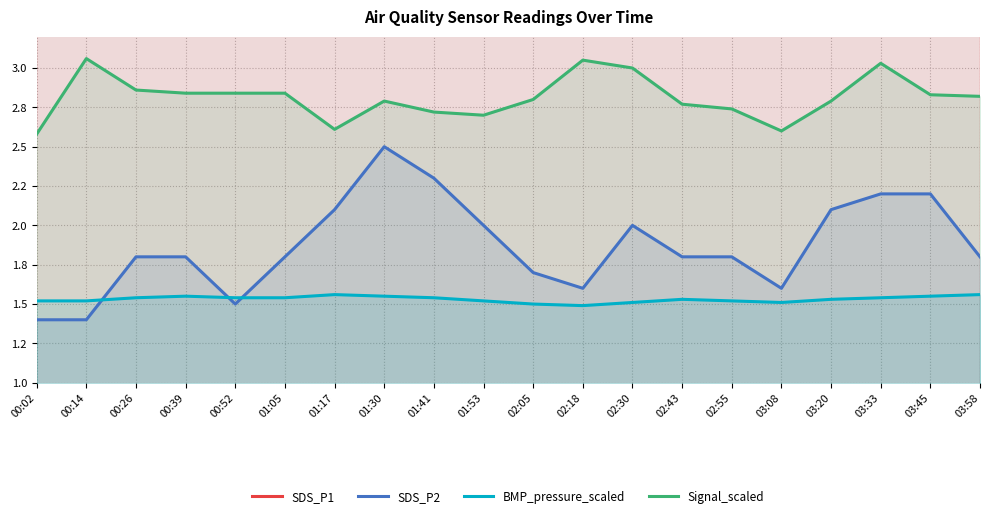

What is the average value of the SDS_P2 series?

1.9